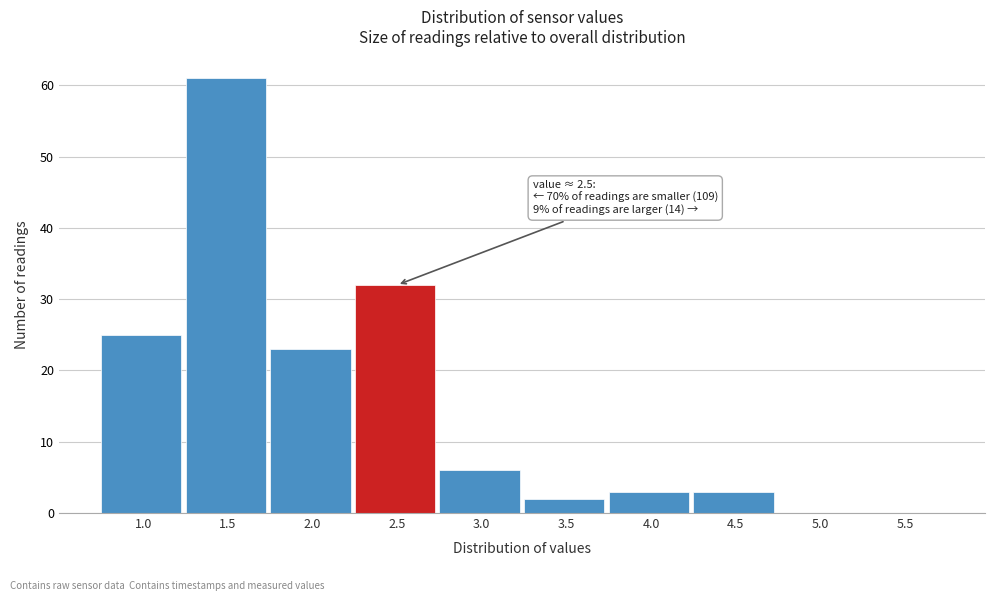

Reading right to left, transcribe all the data shown in this chart.

5.5=0	5.0=0	4.5=3	4.0=3	3.5=2	3.0=6	2.5=32	2.0=23	1.5=61	1.0=25